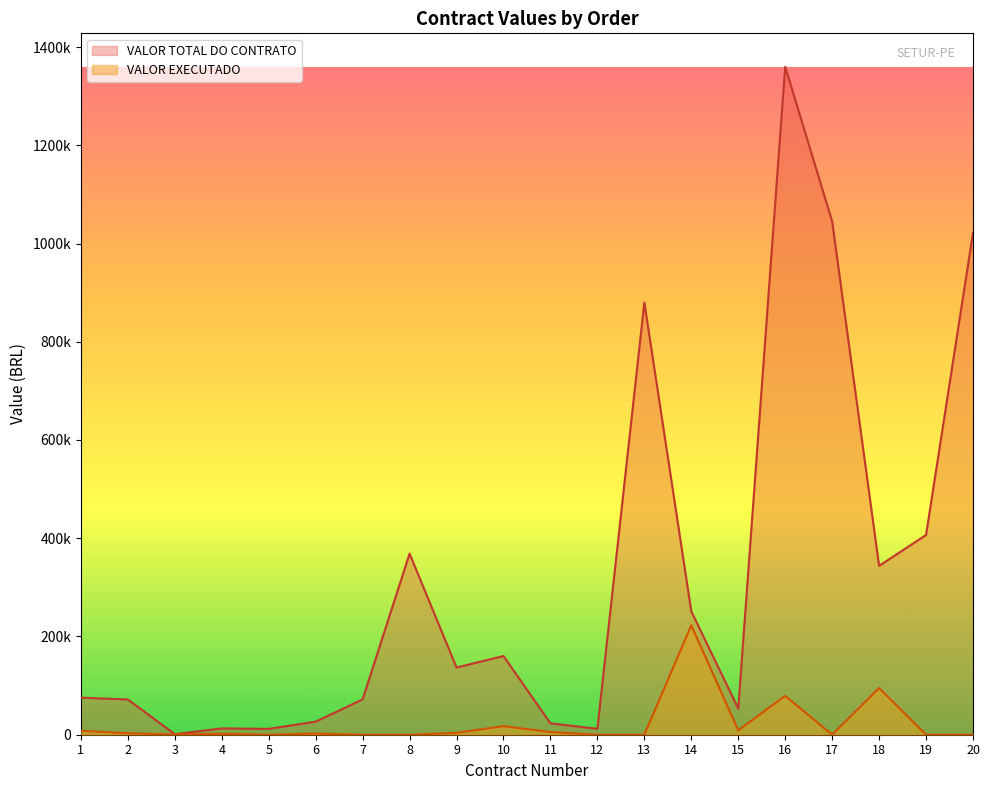

What is the difference between the highest and lowest values at 19?

406597.3